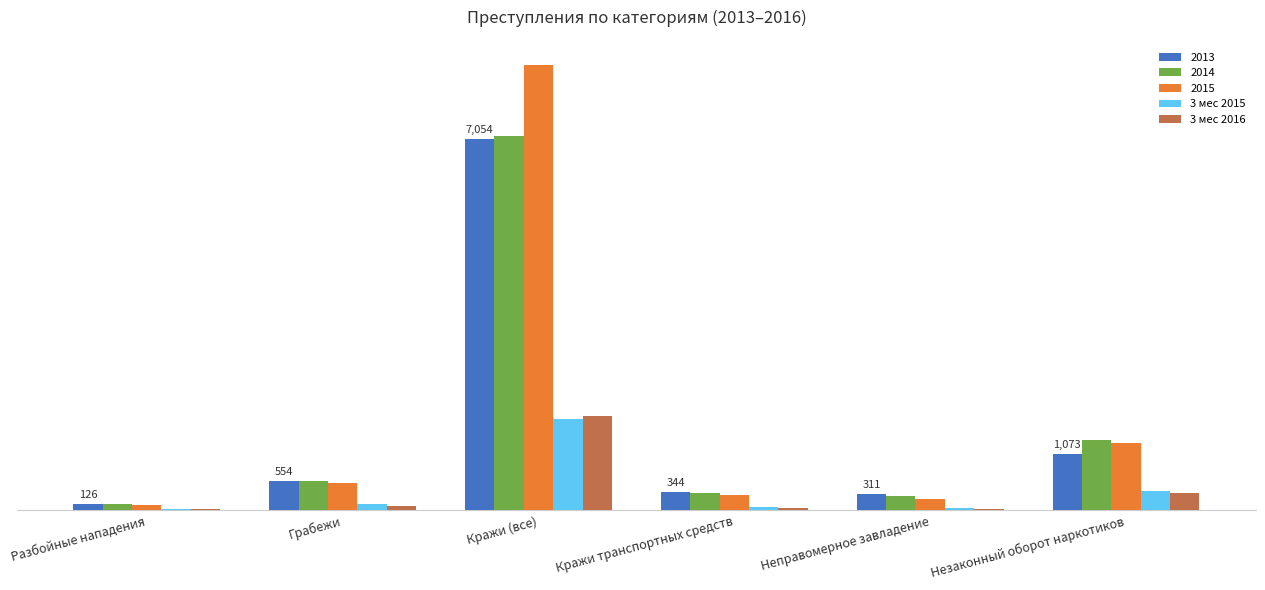

Are the bars grouped side by side (vs. stacked)?

Yes